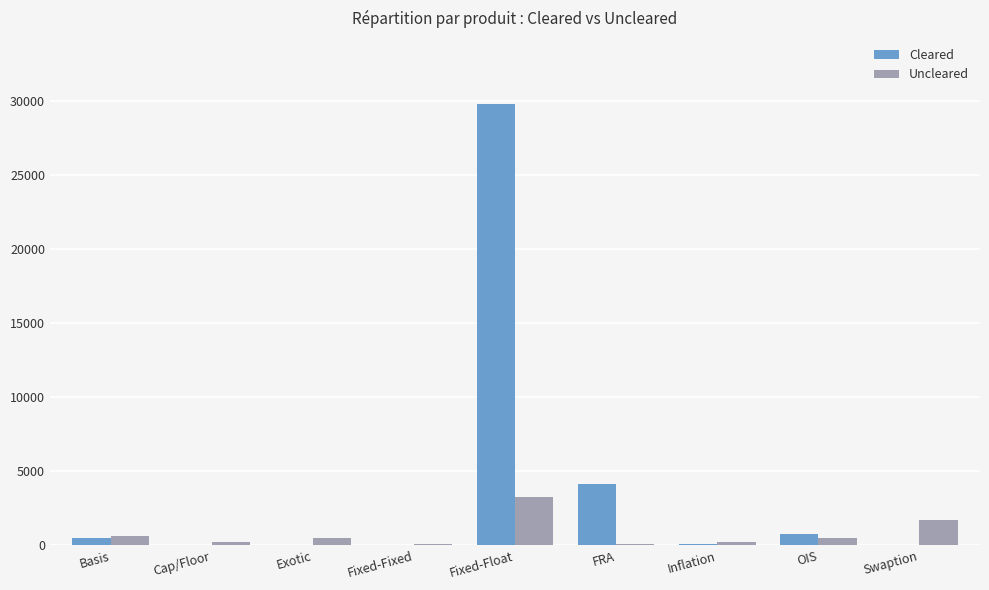

The value of Cleared at Fixed-Fixed is -16867. True or false?

False